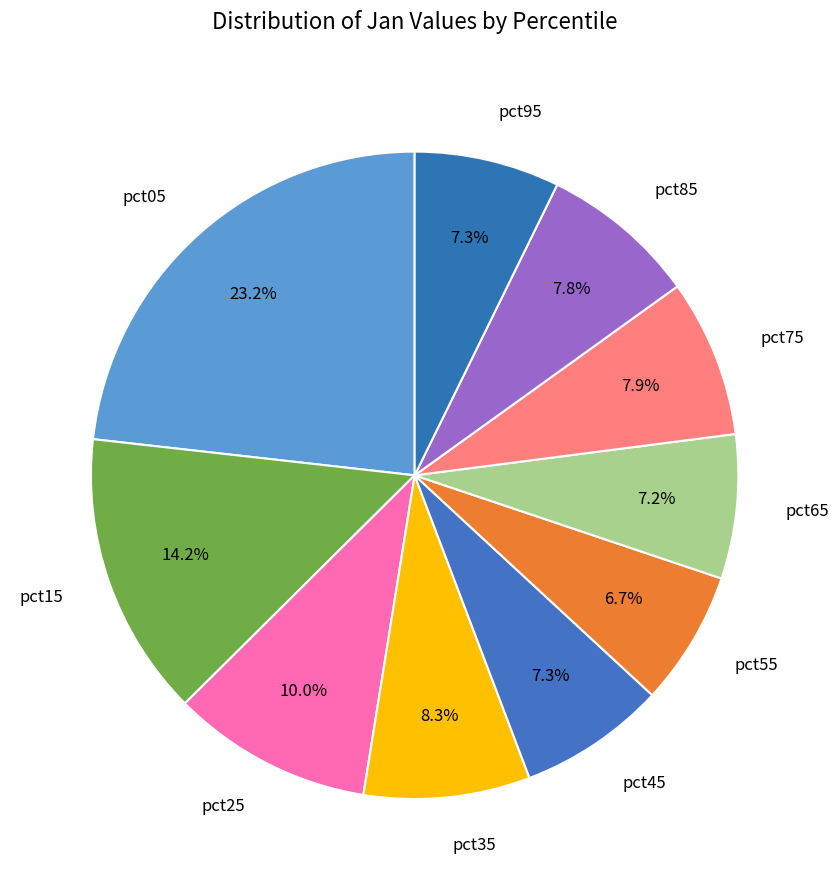

What percentage do pct65 and pct15 together represent?

21.4%